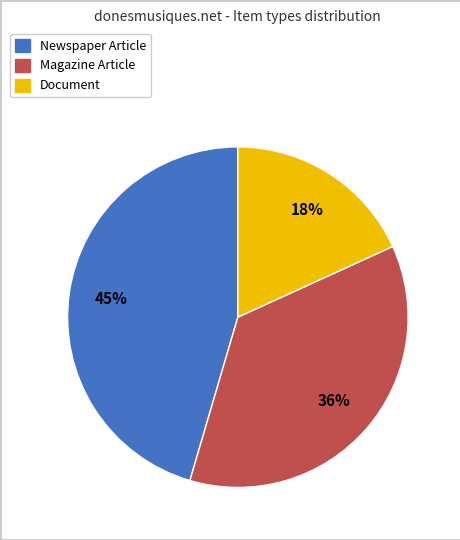

Is there a majority slice in this chart?

No